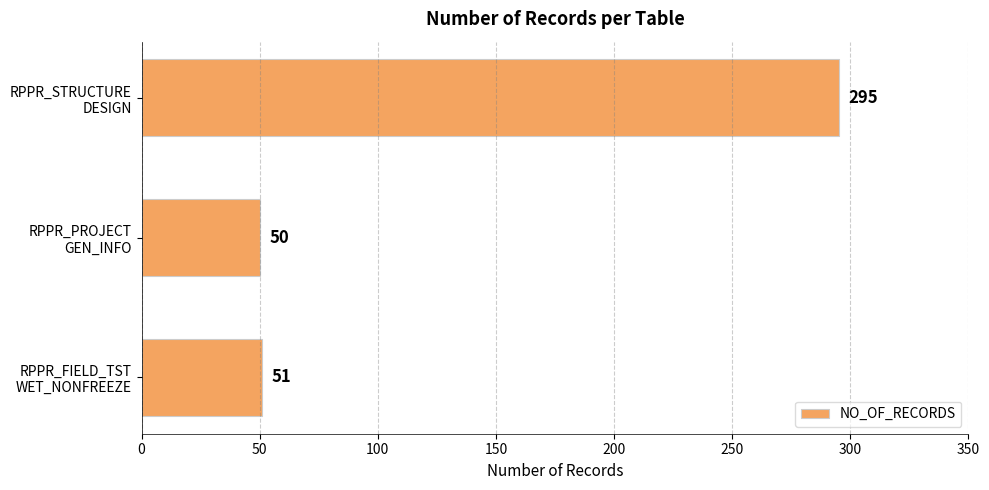

What is the difference between the maximum and second lowest values?

244